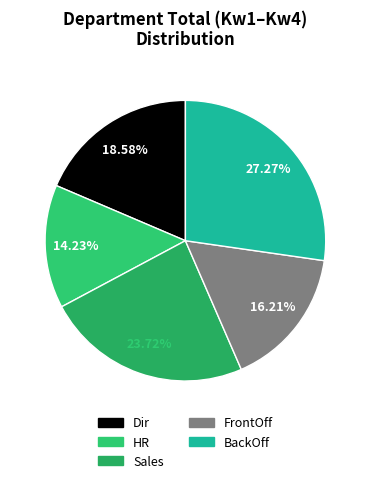

To the nearest percent, what percentage of the pie is HR?

14%